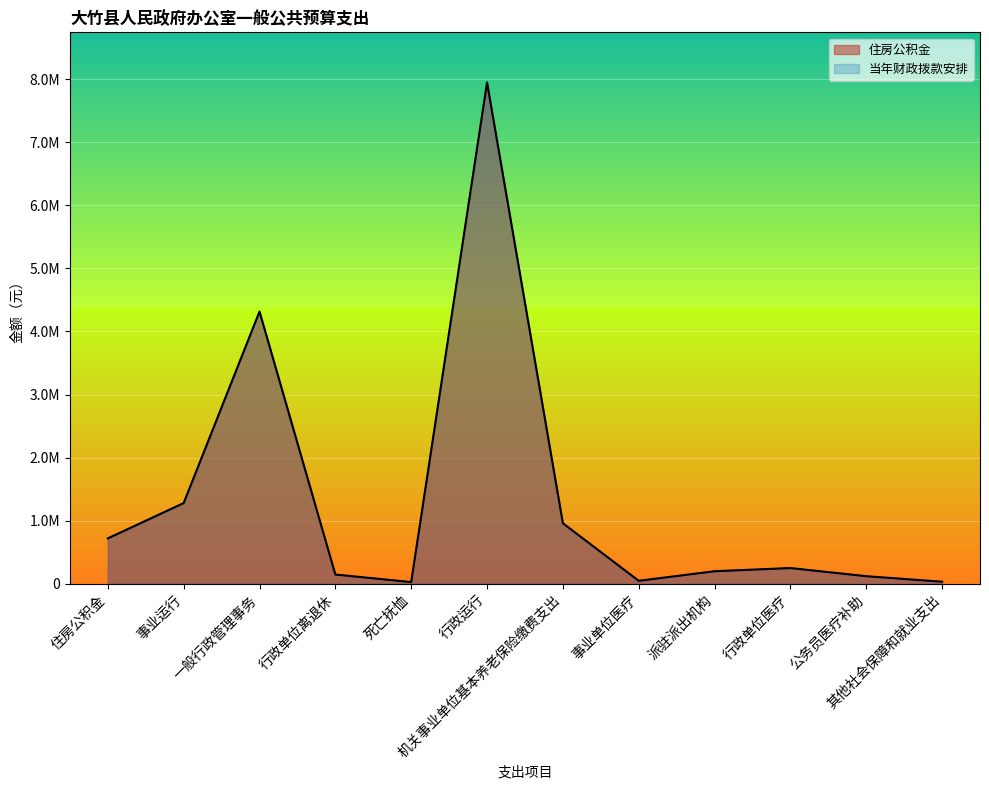

Reading left to right, extract all data points from this chart.

住房公积金: 住房公积金=720594.0	事业运行=1280223.0	一般行政管理事务=4316000.0	行政单位离退休=147674.0	死亡抚恤=28152.0	行政运行=7946832.0	机关事业单位基本养老保险缴费支出=960792.0	事业单位医疗=48209.0	派驻派出机构=200000.0	行政单位医疗=250493.0	公务员医疗补助=121410.6	其他社会保障和就业支出=33869.0
当年财政拨款安排: 住房公积金=720594.0	事业运行=1280223.0	一般行政管理事务=4316000.0	行政单位离退休=147674.0	死亡抚恤=28152.0	行政运行=7946832.0	机关事业单位基本养老保险缴费支出=960792.0	事业单位医疗=48209.0	派驻派出机构=200000.0	行政单位医疗=250493.0	公务员医疗补助=121410.6	其他社会保障和就业支出=33869.0